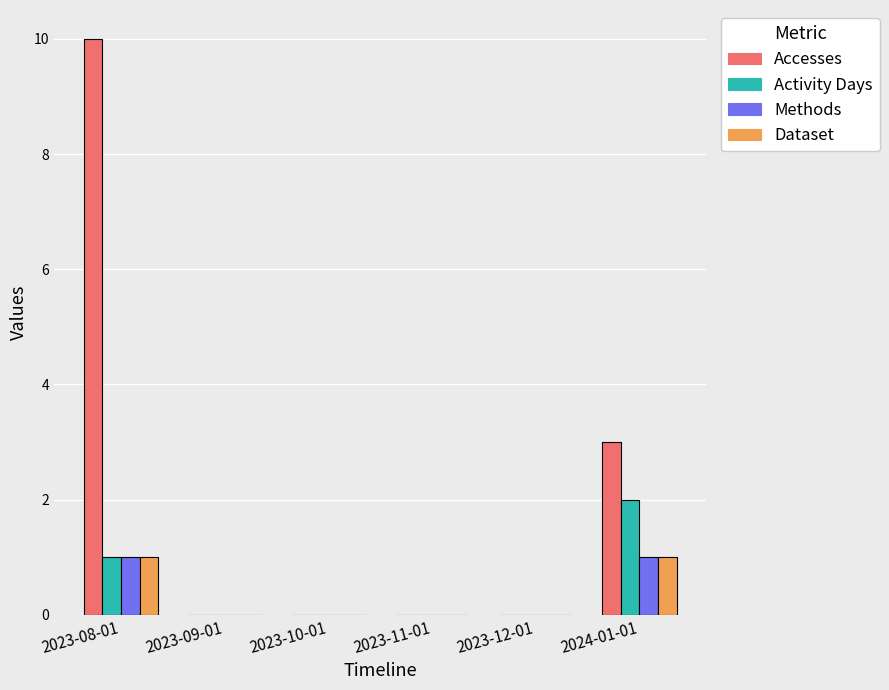

The Dataset series shows 1 at 2024-01-01. True or false?

True